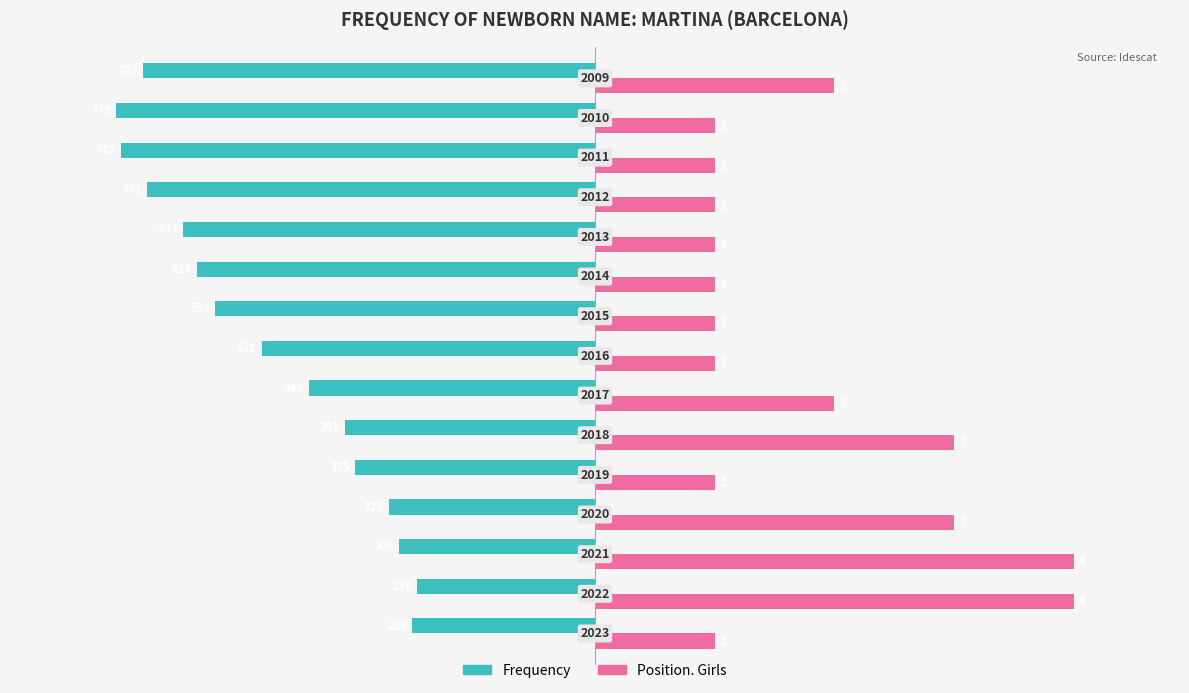

What are all the series names shown in the legend?

Frequency, Position. Girls